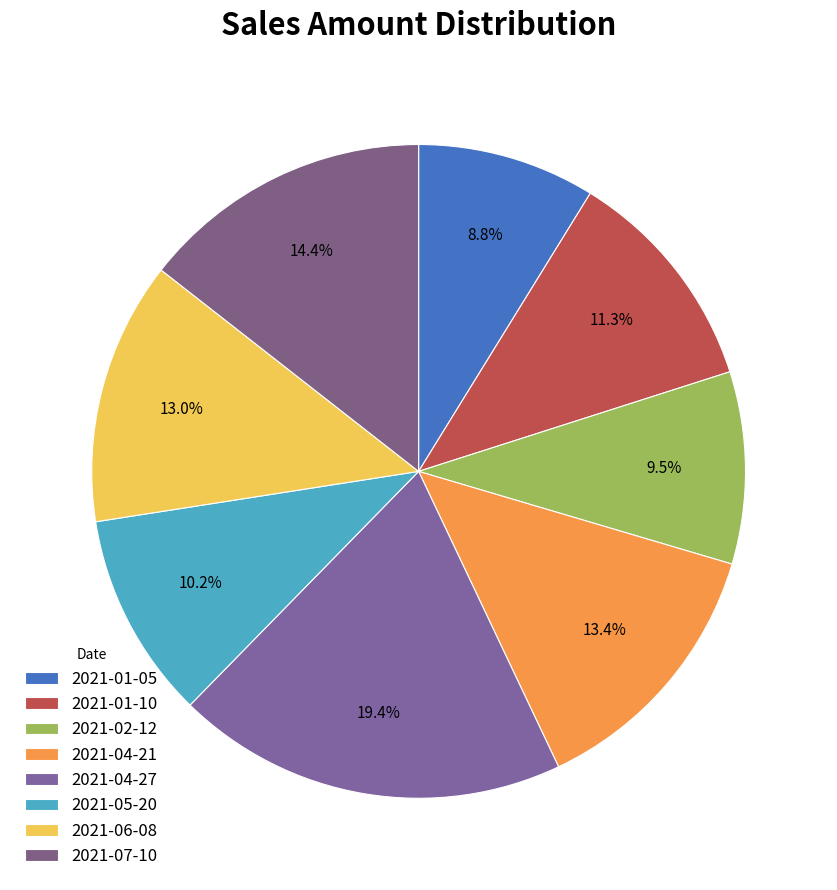

To the nearest percent, what portion does 2021-07-10 represent?

14%